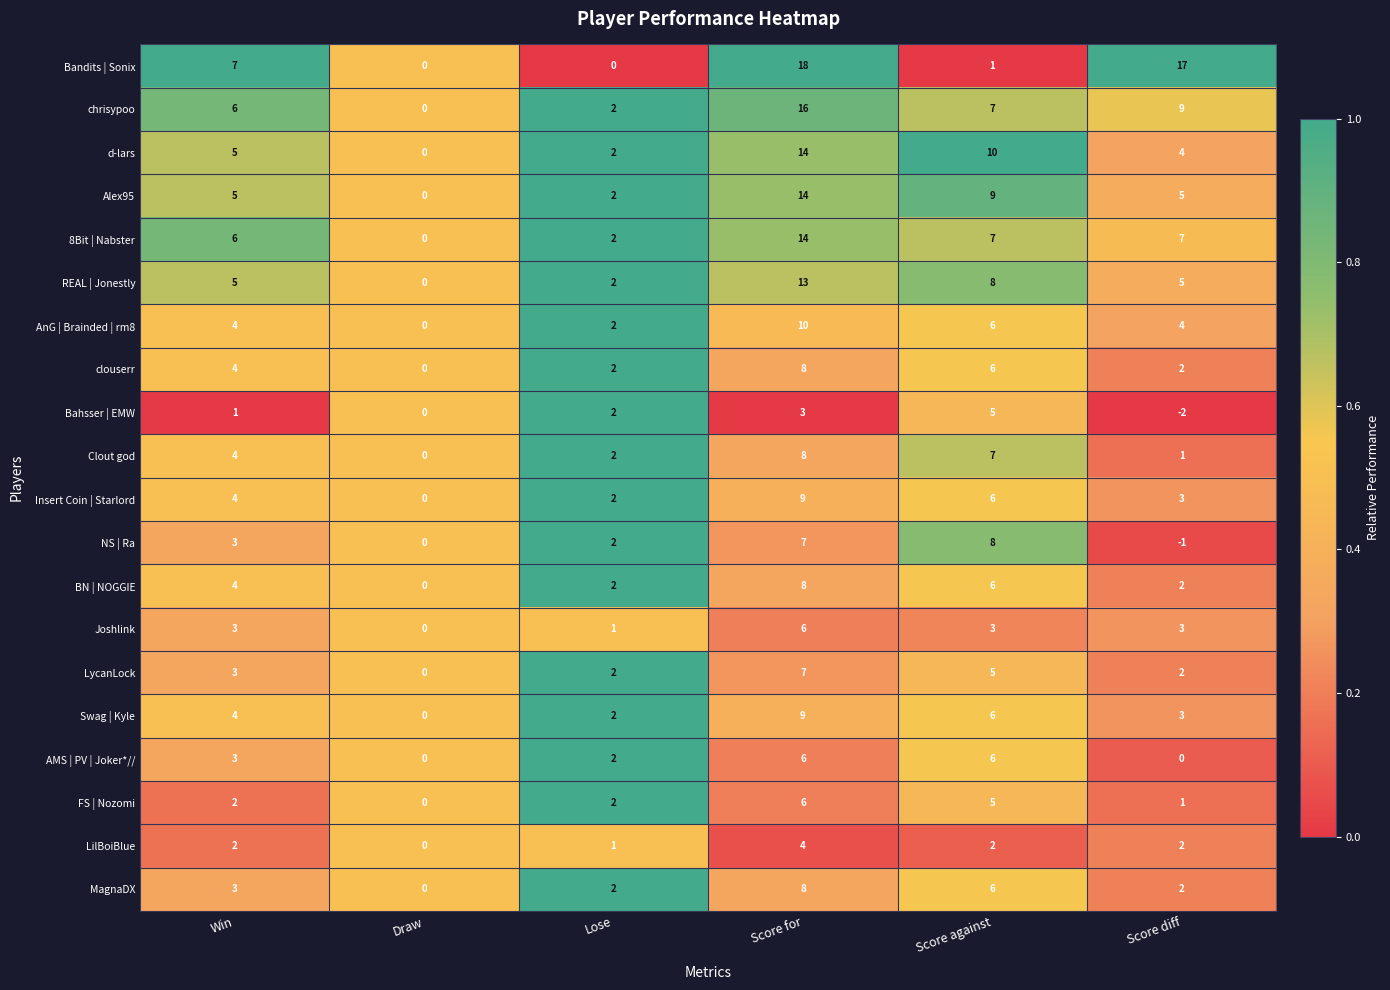

Read the clouserr value at Score for.

8